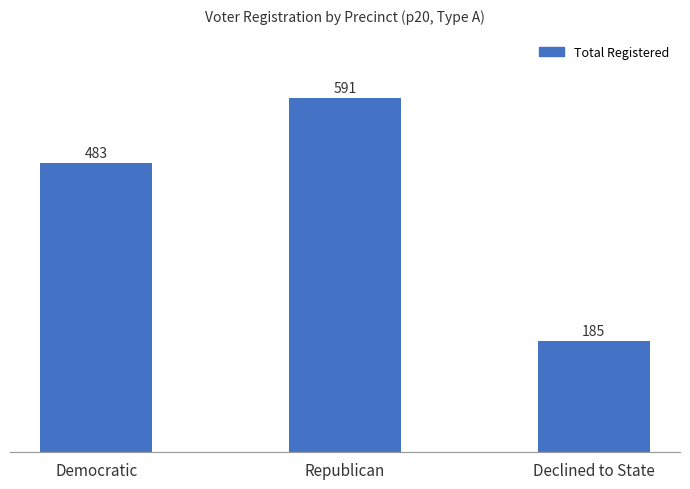

Count the number of categories in the chart.

3